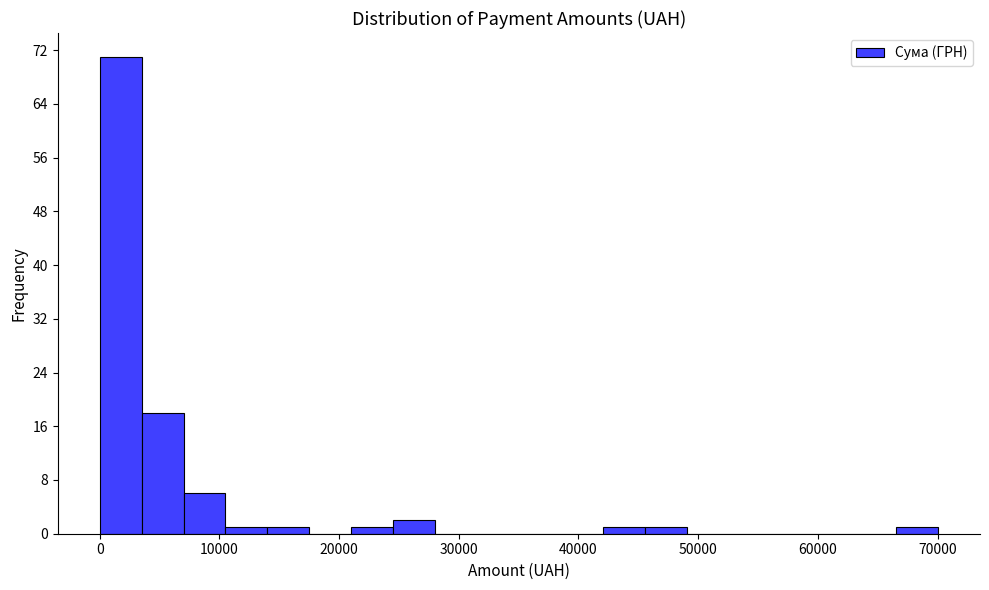

Around what value on the x-axis is the tallest bar? Give the approximate position of its centre, as read against the axis.

2000